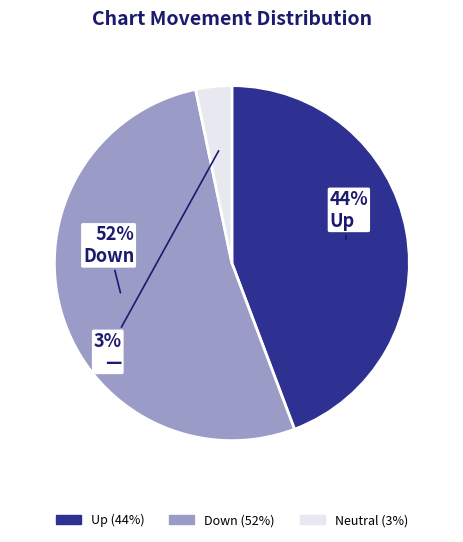

Does any single category account for the majority?

Yes